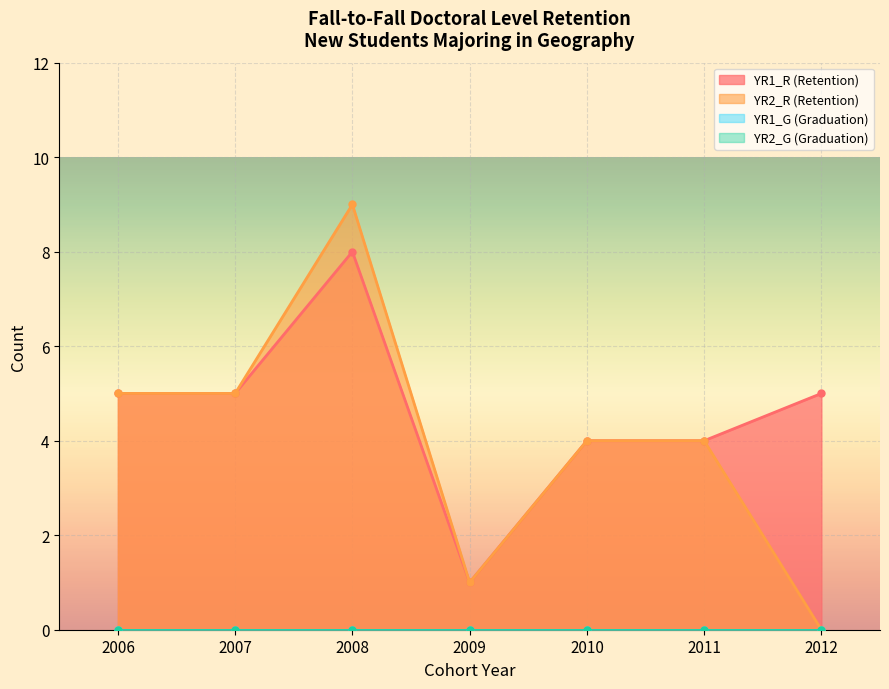

True or false: YR1_R (Retention) has a value of 2 at 2008.

False